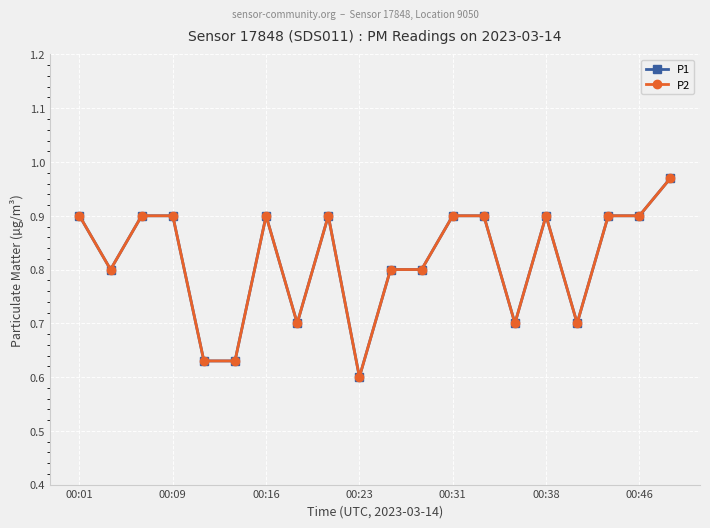

How many lines are shown in the chart?

2